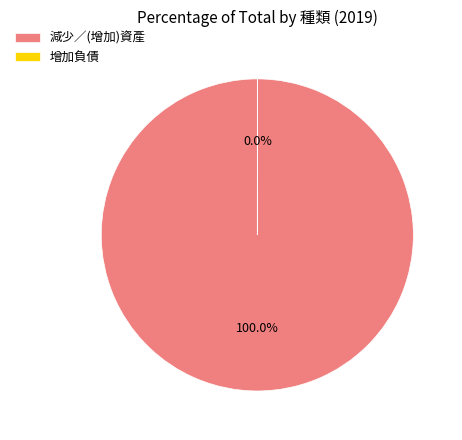

How many slices are in this pie chart?

2